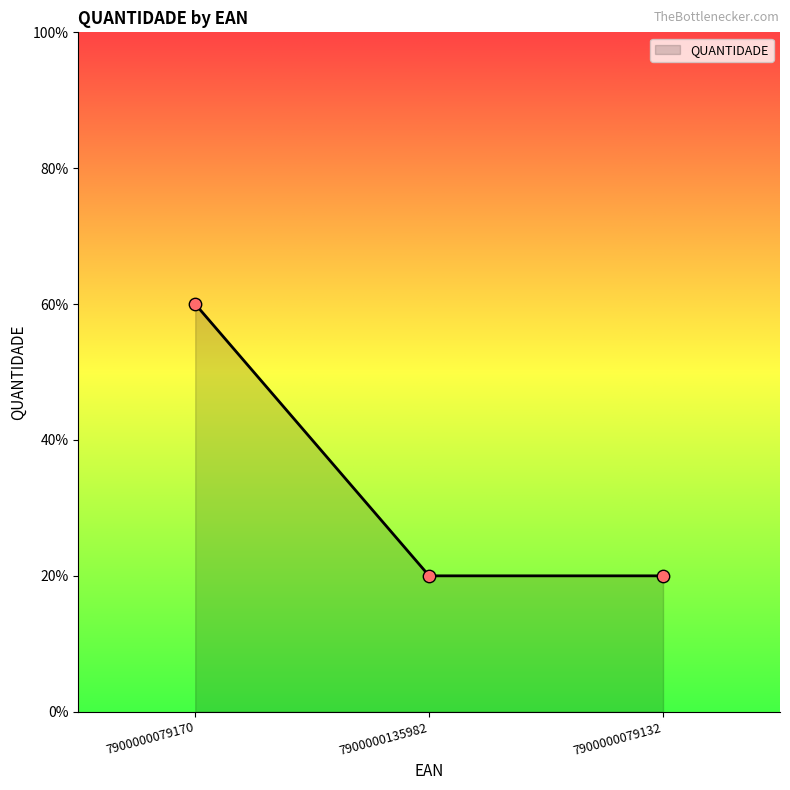

Does the chart have visible grid lines?

No